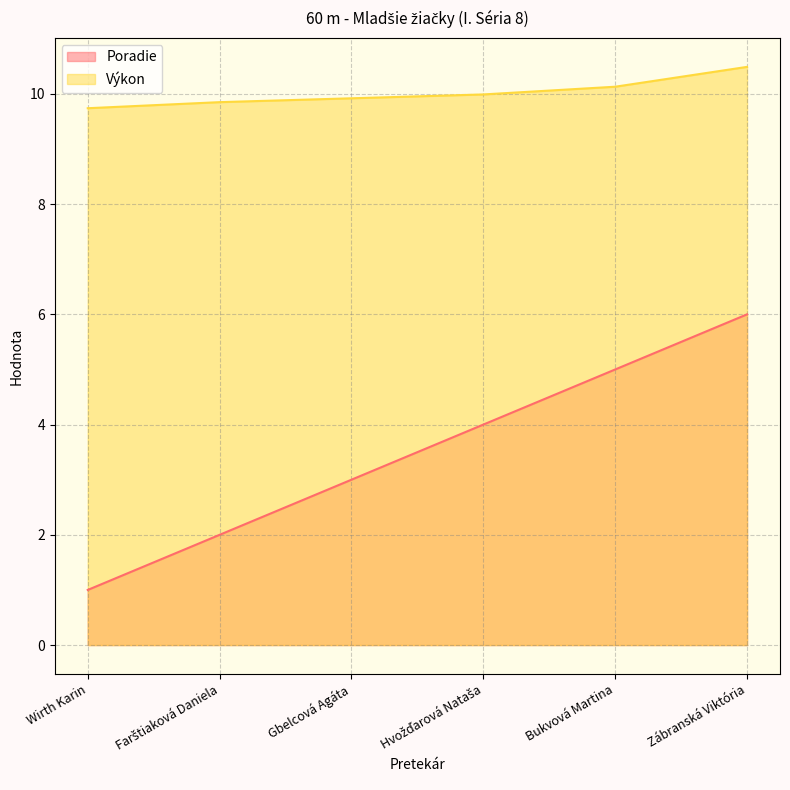

What is the total value across all series at Wirth Karin?

10.7